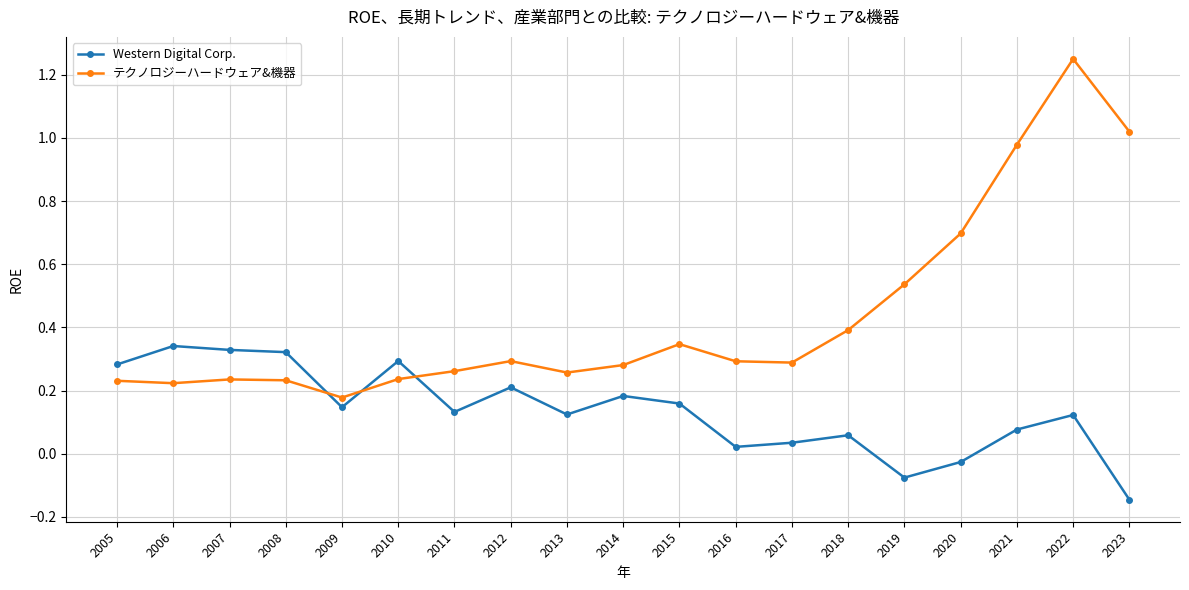

What is the sum of all テクノロジーハードウェア&機器 values?

8.2